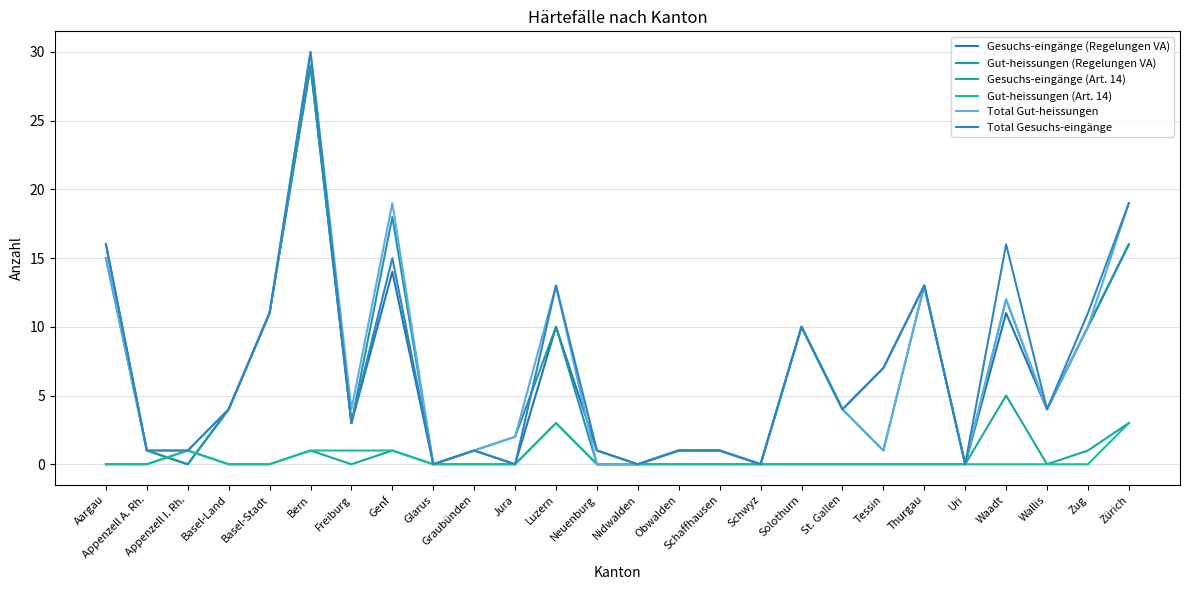

Reading right to left, what are all the values shown in this chart?

Gesuchs-eingänge (Regelungen VA): 16	10	4	11	0	13	7	4	10	0	1	1	0	1	10	0	1	0	14	3	29	11	4	0	1	16
Gut-heissungen (Regelungen VA): 16	10	4	12	0	13	1	4	10	0	1	1	0	0	10	2	1	0	18	3	29	11	4	0	1	15
Gesuchs-eingänge (Art. 14): 3	1	0	5	0	0	0	0	0	0	0	0	0	0	3	0	0	0	1	0	1	0	0	1	0	0
Gut-heissungen (Art. 14): 3	0	0	0	0	0	0	0	0	0	0	0	0	0	3	0	0	0	1	1	1	0	0	1	0	0
Total Gut-heissungen: 19	10	4	12	0	13	1	4	10	0	1	1	0	0	13	2	1	0	19	4	30	11	4	1	1	15
Total Gesuchs-eingänge: 19	11	4	16	0	13	7	4	10	0	1	1	0	1	13	0	1	0	15	3	30	11	4	1	1	16